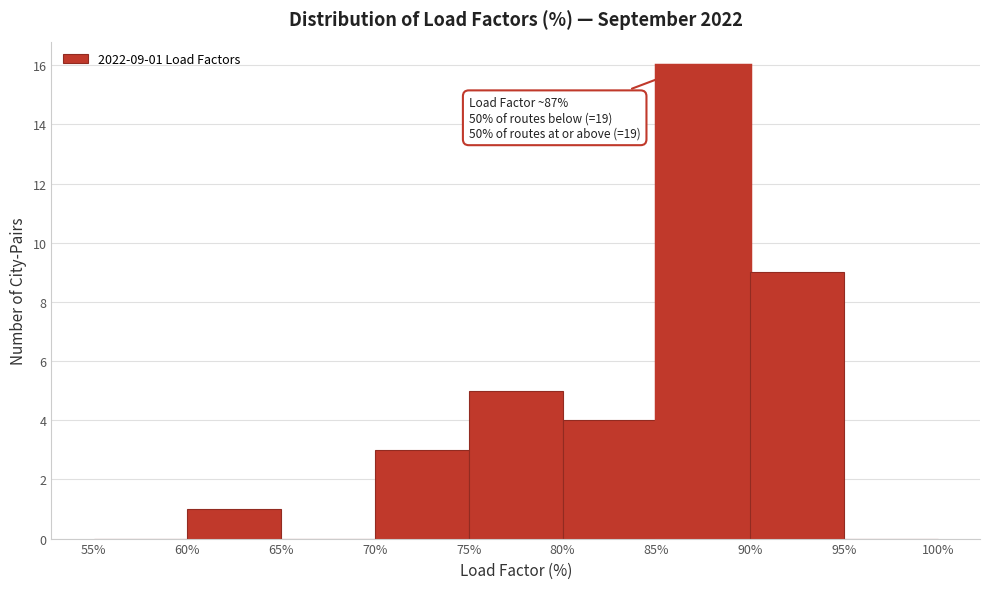

Which range on the x-axis has the tallest bar?

85% to 90%